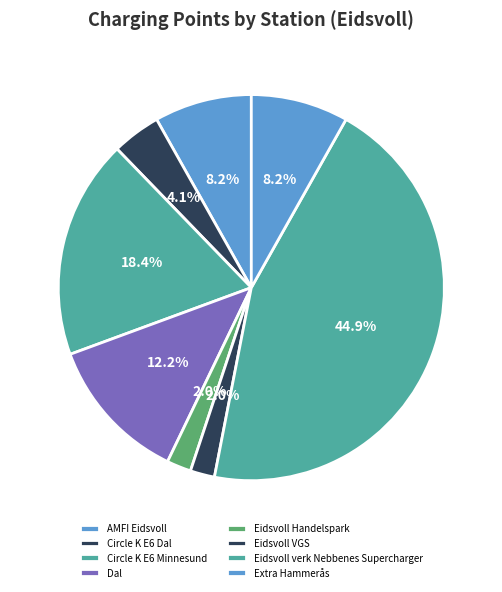

Count the number of slices in the pie.

8